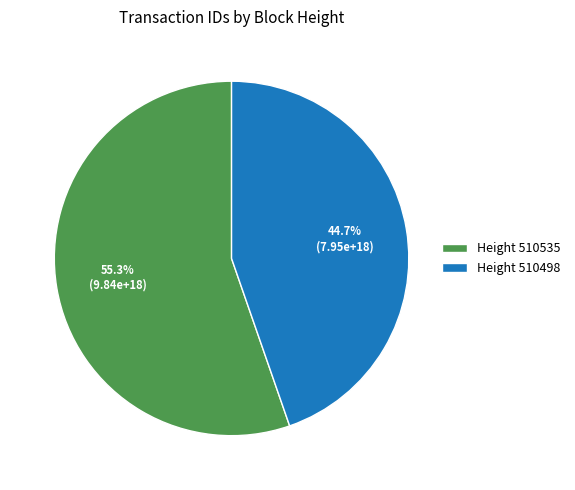

What is the largest slice in the pie chart?

Height 510535